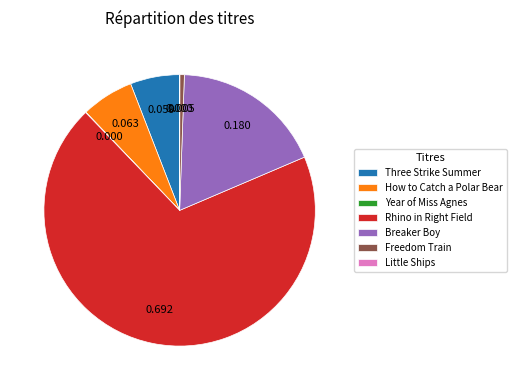

Does Freedom Train account for over 50% of the chart?

No